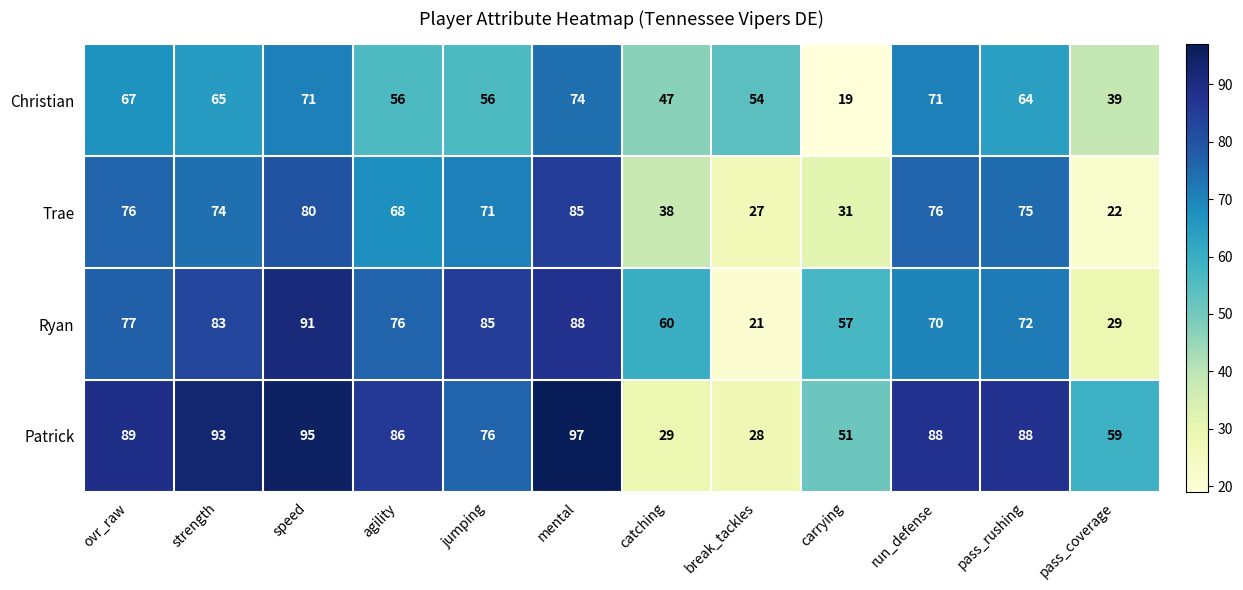

Rank the series by their maximum value, from lowest to highest.

Christian, Trae, Ryan, Patrick